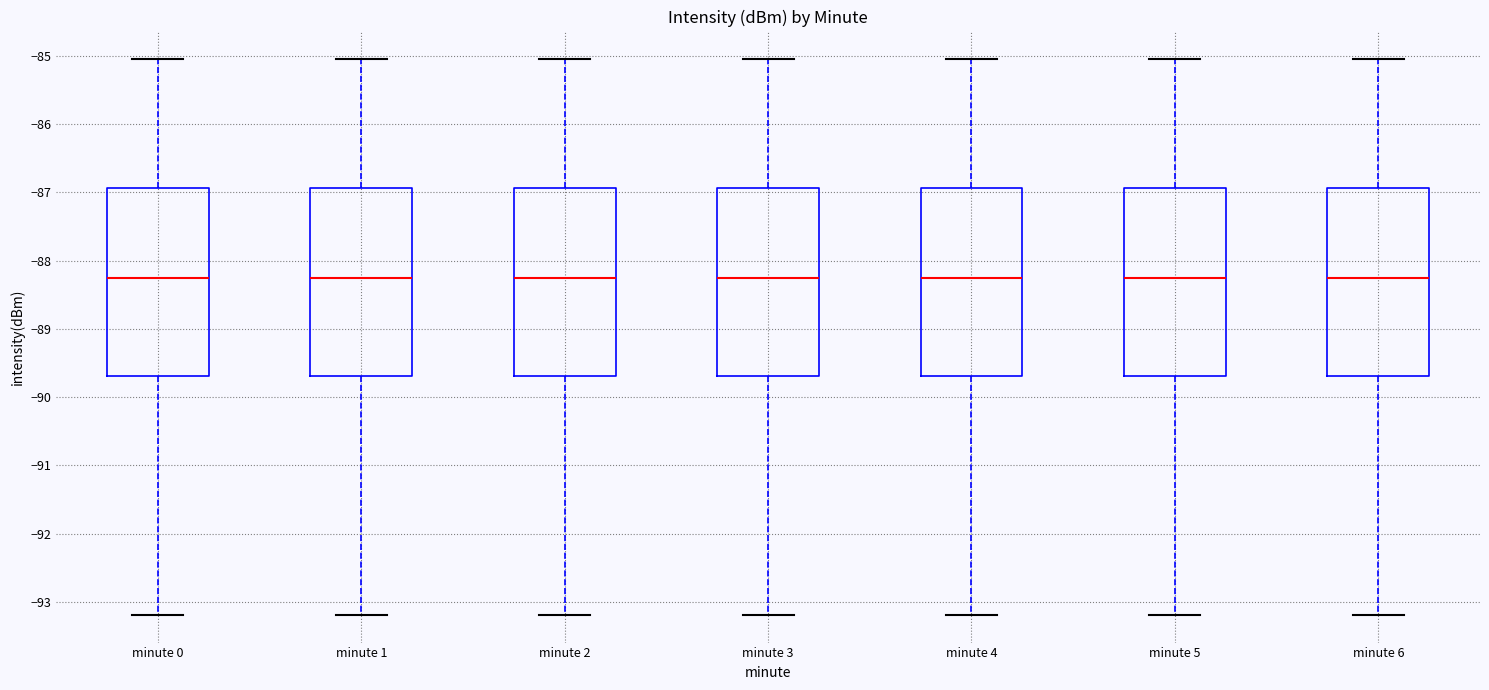

Reading left to right, read every box against the y-axis: the position of its median line, the range the box covers, and the ends of its whiskers. The values are not printed on the chart, so give them approximately, as read against the axis.

minute 0: median -88.2, box -89.7 to -86.9, whiskers -93.2 to -85.0
minute 1: median -88.2, box -89.7 to -86.9, whiskers -93.2 to -85.0
minute 2: median -88.2, box -89.7 to -86.9, whiskers -93.2 to -85.0
minute 3: median -88.2, box -89.7 to -86.9, whiskers -93.2 to -85.0
minute 4: median -88.2, box -89.7 to -86.9, whiskers -93.2 to -85.0
minute 5: median -88.2, box -89.7 to -86.9, whiskers -93.2 to -85.0
minute 6: median -88.2, box -89.7 to -86.9, whiskers -93.2 to -85.0